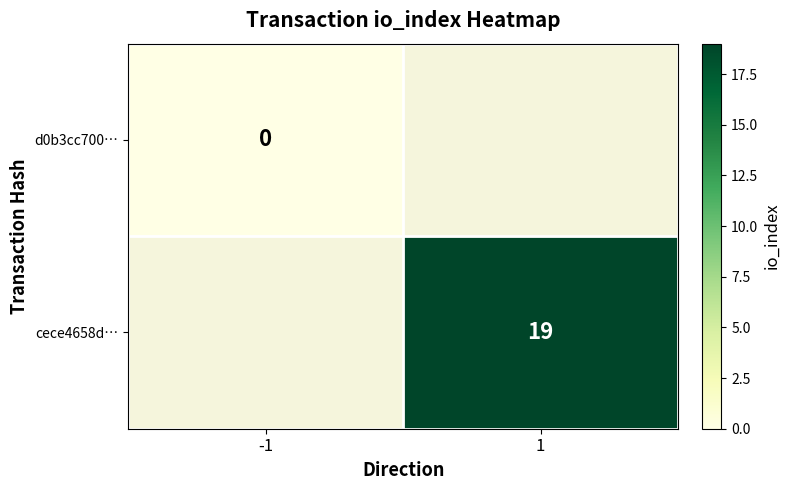

Rank the series at 1 from lowest to highest value.

d0b3cc700…, cece4658d…